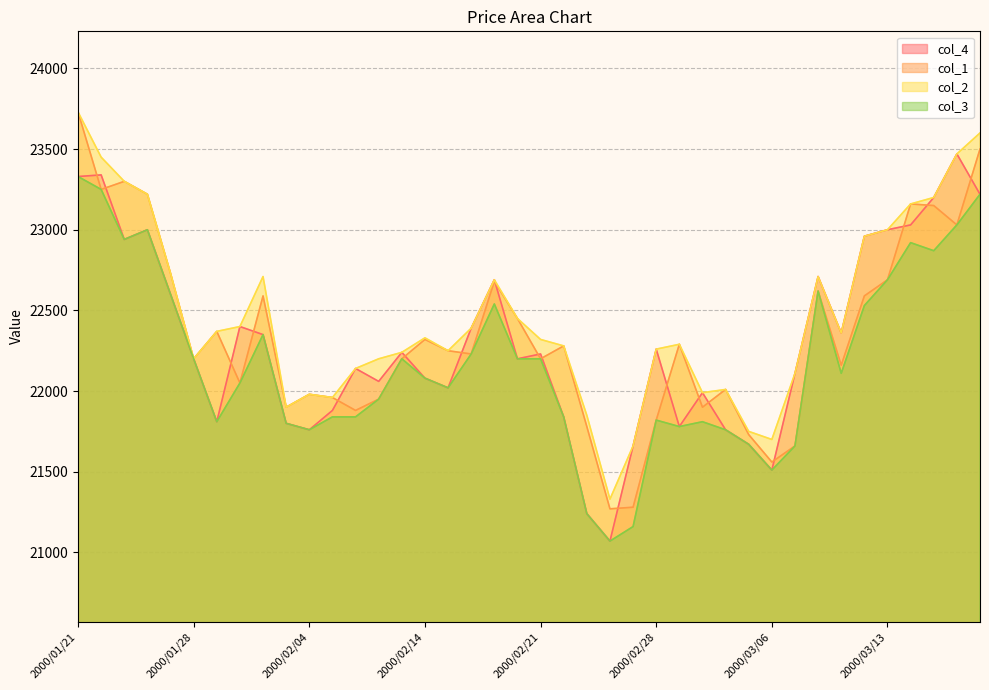

How many data points in col_4 are above 22230?

19